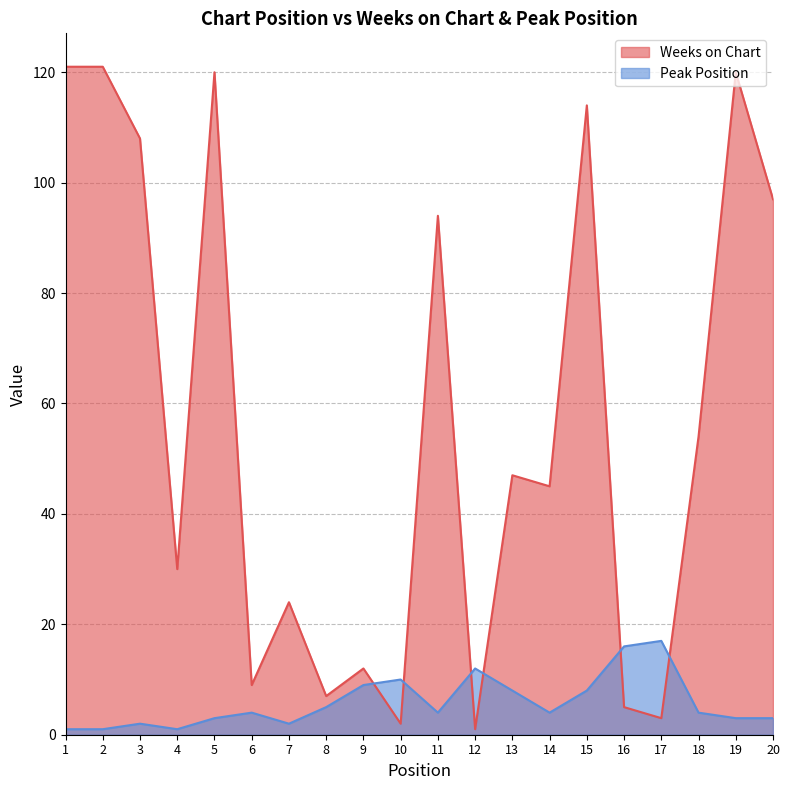

What is the difference between the Weeks on Chart values at 13 and 8?

40